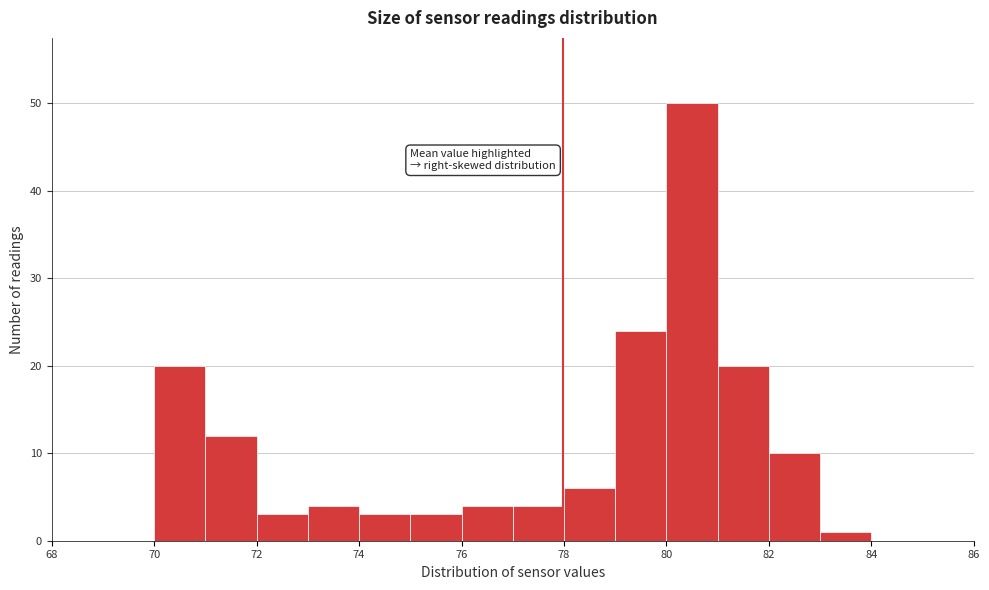

Reading left to right, list every bar in this chart as the range it spans on the x-axis followed by its height. The values are not printed on the chart, so give them approximately, as read against the axis.

68 to 69: 0
69 to 70: 0
70 to 71: 20
71 to 72: 12
72 to 73: 3
73 to 74: 4
74 to 75: 3
75 to 76: 3
76 to 77: 4
77 to 78: 4
78 to 79: 6
79 to 80: 24
80 to 81: 50
81 to 82: 20
82 to 83: 10
83 to 84: 1
84 to 85: 0
85 to 86: 0